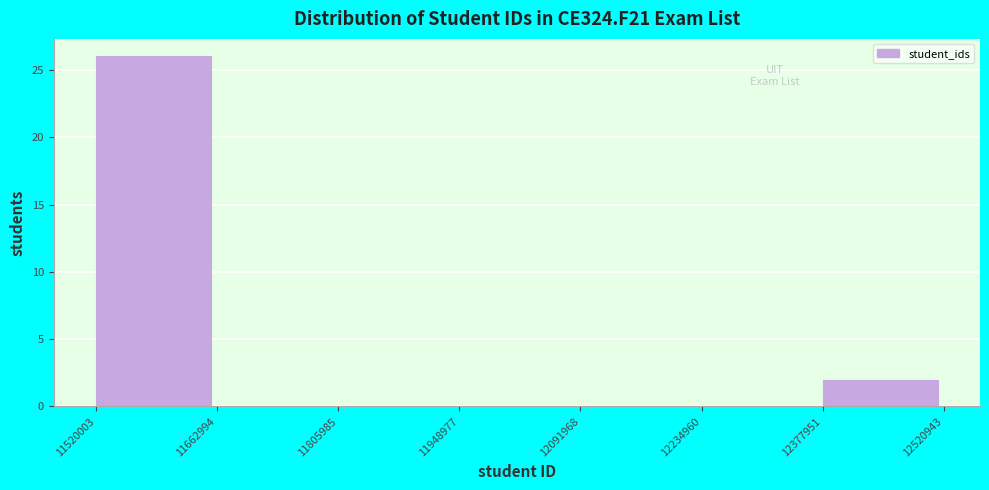

Reading left to right, transcribe this chart: for each bar, give the range it covers on the x-axis and its height. The values are not printed on the chart, so give them approximately, as read against the axis.

11520003 to 11662994: 26
11662994 to 11805985: 0
11805985 to 11948977: 0
11948977 to 12091968: 0
12091968 to 12234960: 0
12234960 to 12377951: 0
12377951 to 12520943: 2